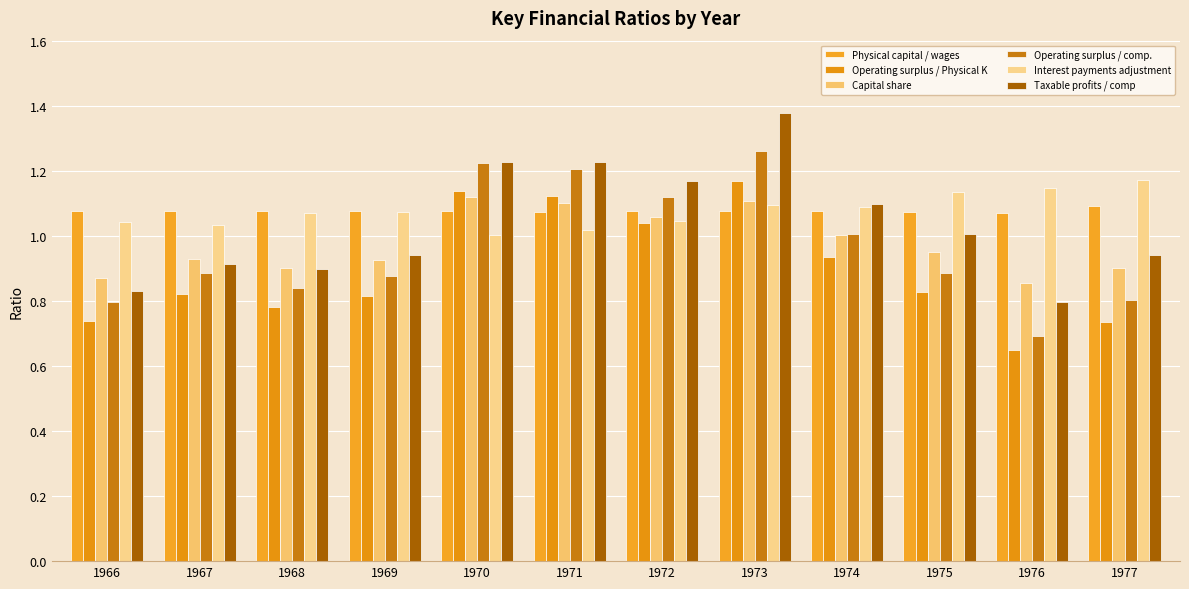

Reading left to right, list all the values displayed in this chart.

Physical capital / wages: 1.1	1.1	1.1	1.1	1.1	1.1	1.1	1.1	1.1	1.1	1.1	1.1
Operating surplus / Physical K: 0.7	0.8	0.8	0.8	1.1	1.1	1.0	1.2	0.9	0.8	0.6	0.7
Capital share: 0.9	0.9	0.9	0.9	1.1	1.1	1.1	1.1	1.0	1.0	0.9	0.9
Operating surplus / comp.: 0.8	0.9	0.8	0.9	1.2	1.2	1.1	1.3	1.0	0.9	0.7	0.8
Interest payments adjustment: 1.0	1.0	1.1	1.1	1.0	1.0	1.0	1.1	1.1	1.1	1.1	1.2
Taxable profits / comp: 0.8	0.9	0.9	0.9	1.2	1.2	1.2	1.4	1.1	1.0	0.8	0.9